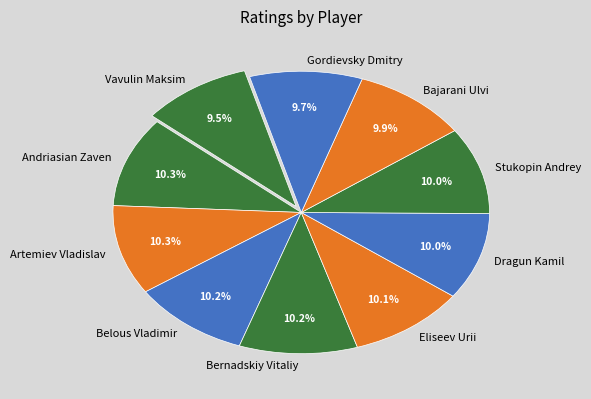

Is there any slice that represents more than half of the pie?

No